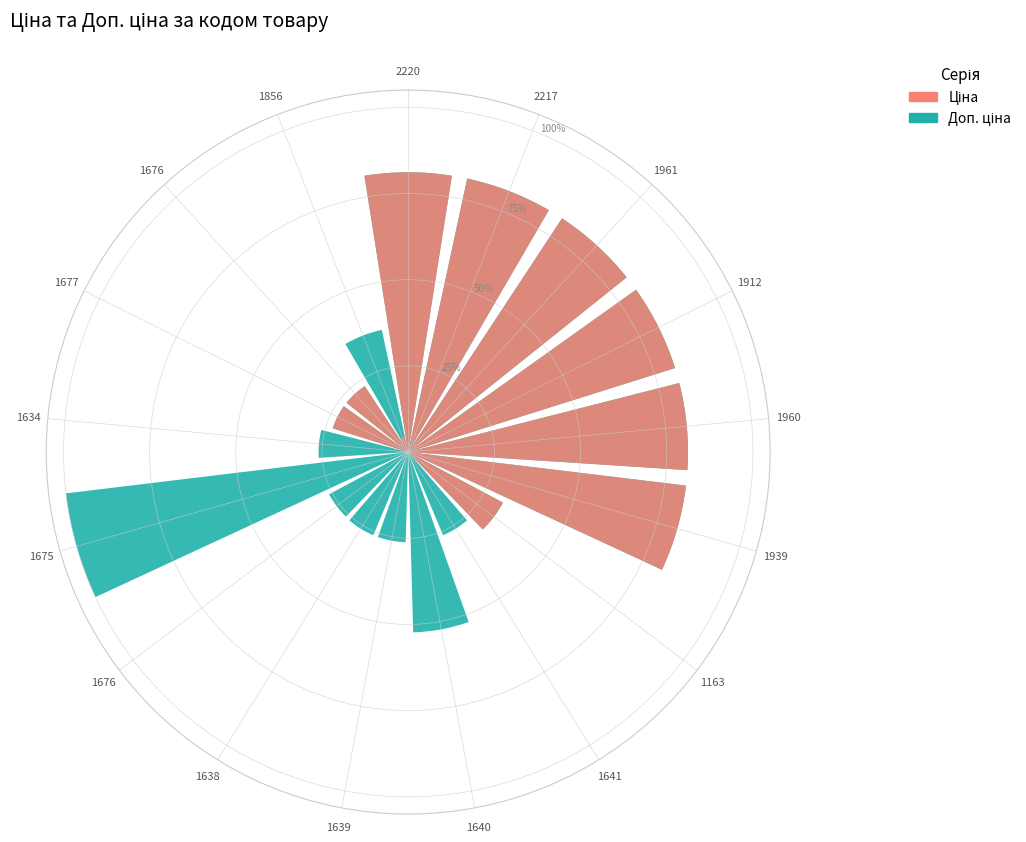

What are all the series names shown in the legend?

Доп. ціна, Ціна